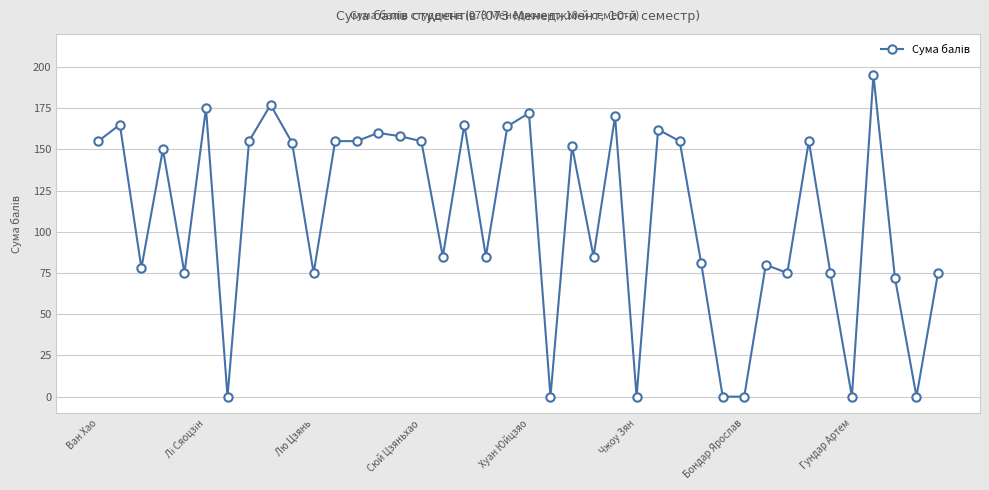

What is the difference between the maximum and second lowest values?

195